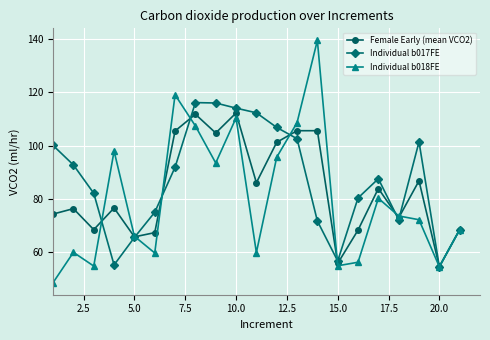

What is the minimum value shown in the chart?

48.7